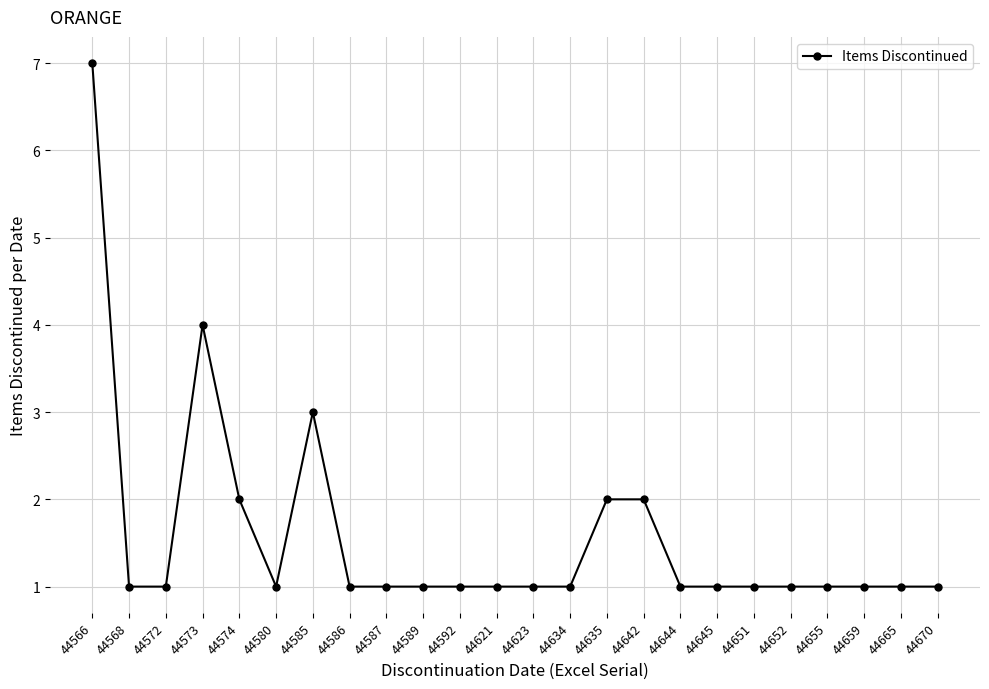

What is the greatest value displayed?

7